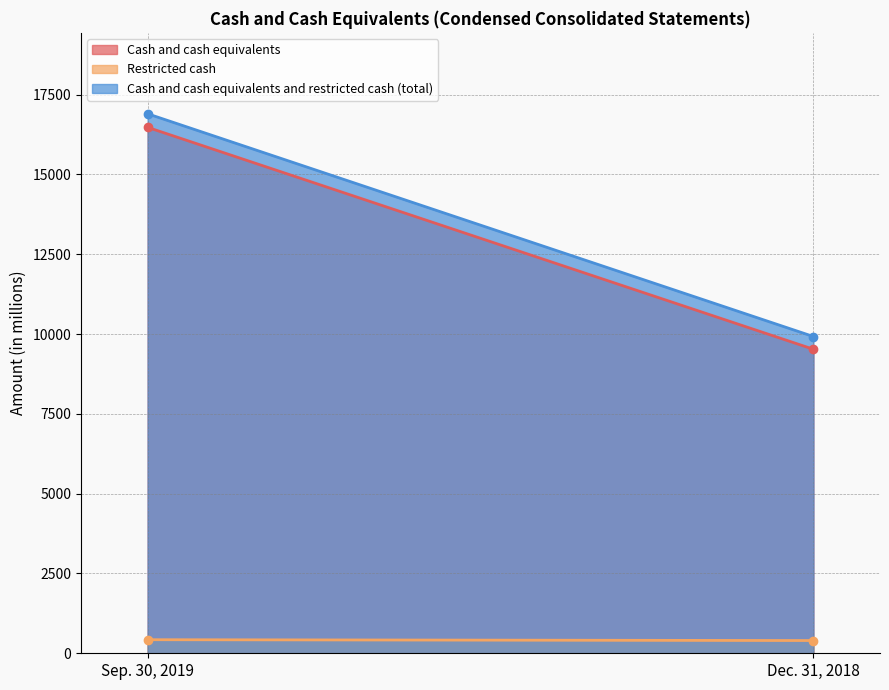

What is the maximum value for Restricted cash?

425